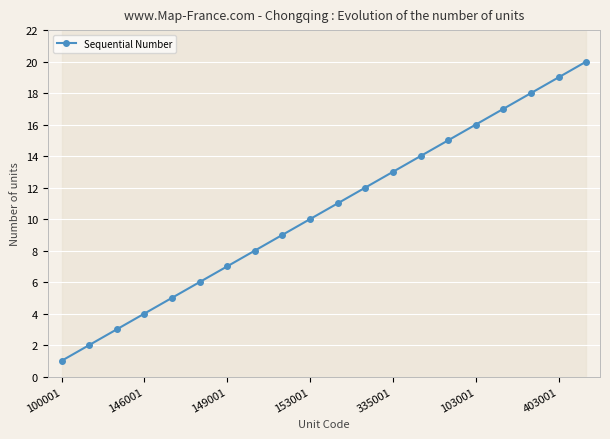

What is the value of the 6th point from the left?

6